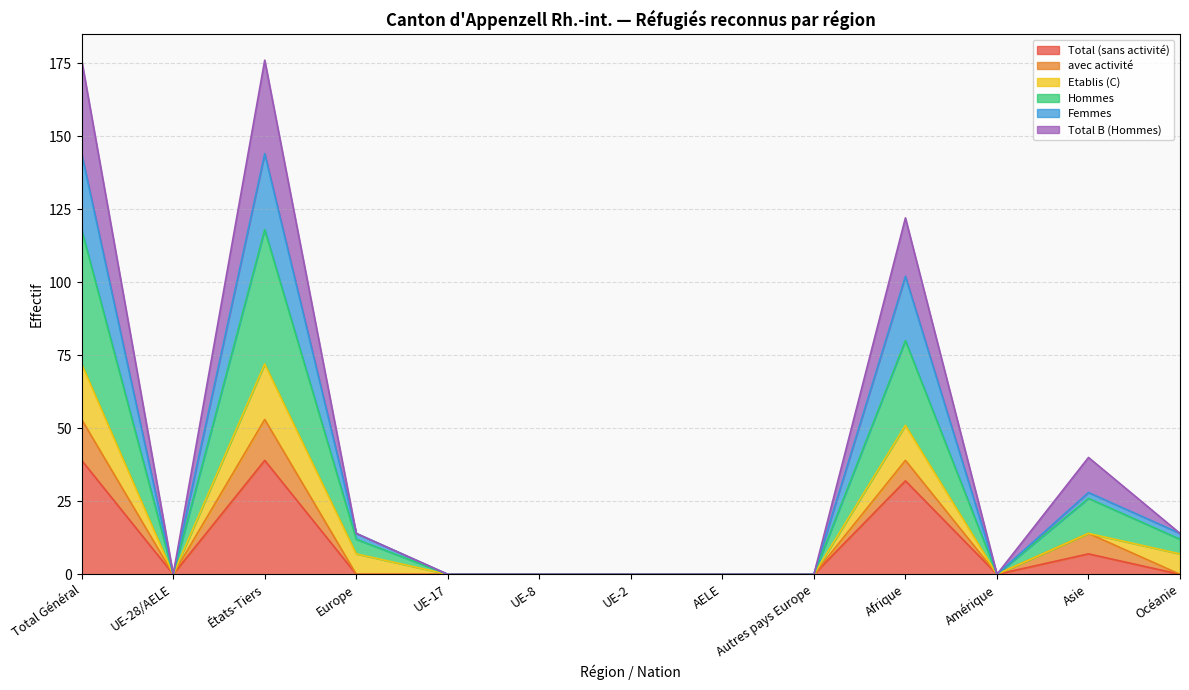

The Total (sans activité) series shows 16 at Europe. True or false?

False